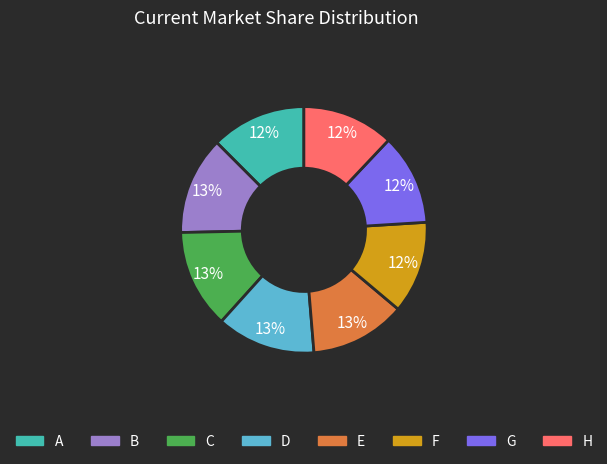

Combined, do H and C account for over 50%?

No